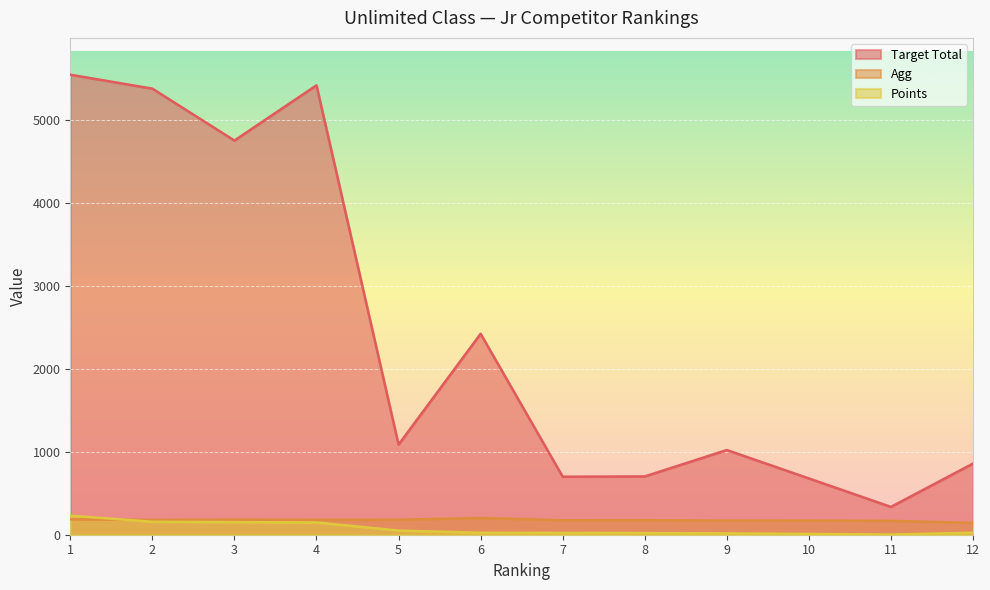

How many times do Agg and Points cross each other?

1